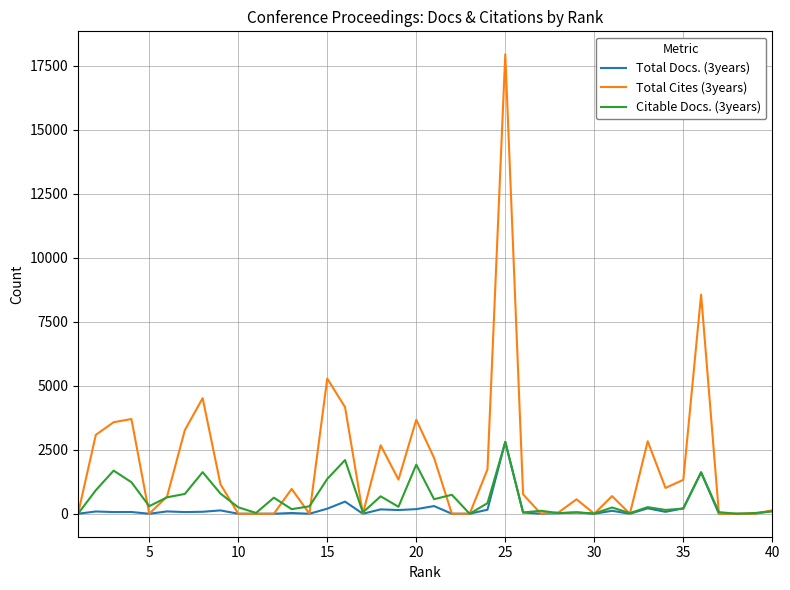

Which series has the largest range (max minus min)?

Total Cites (3years)